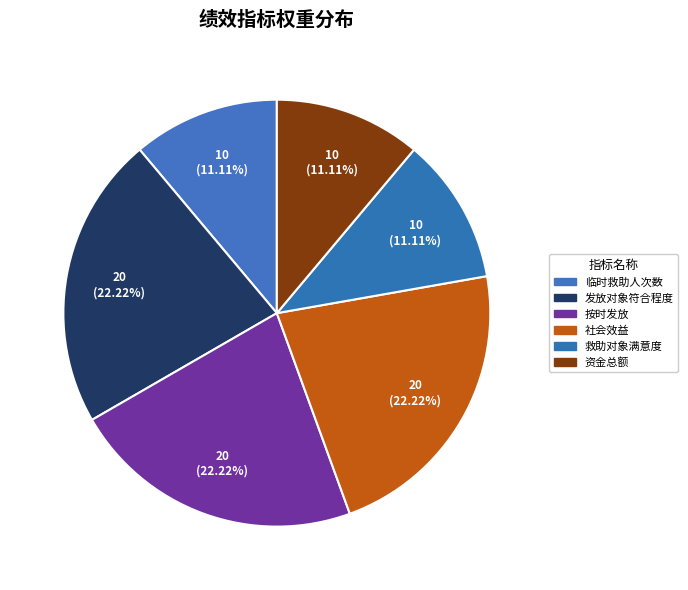

Is 资金总额 the majority of the pie?

No